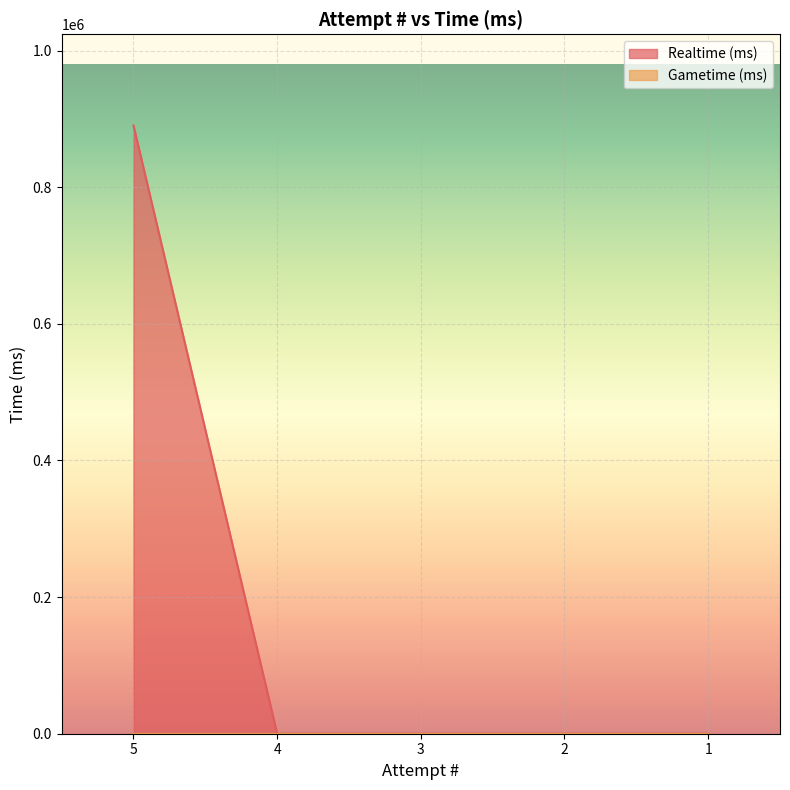

True or false: the data shows 385835 at 4.

False